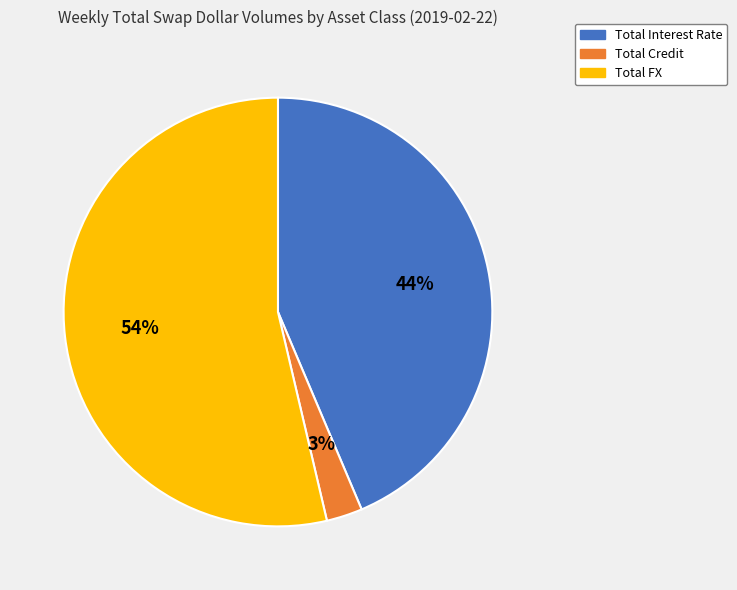

To the nearest percent, what is the difference between the Total FX and Total Interest Rate slice percentages?

10%